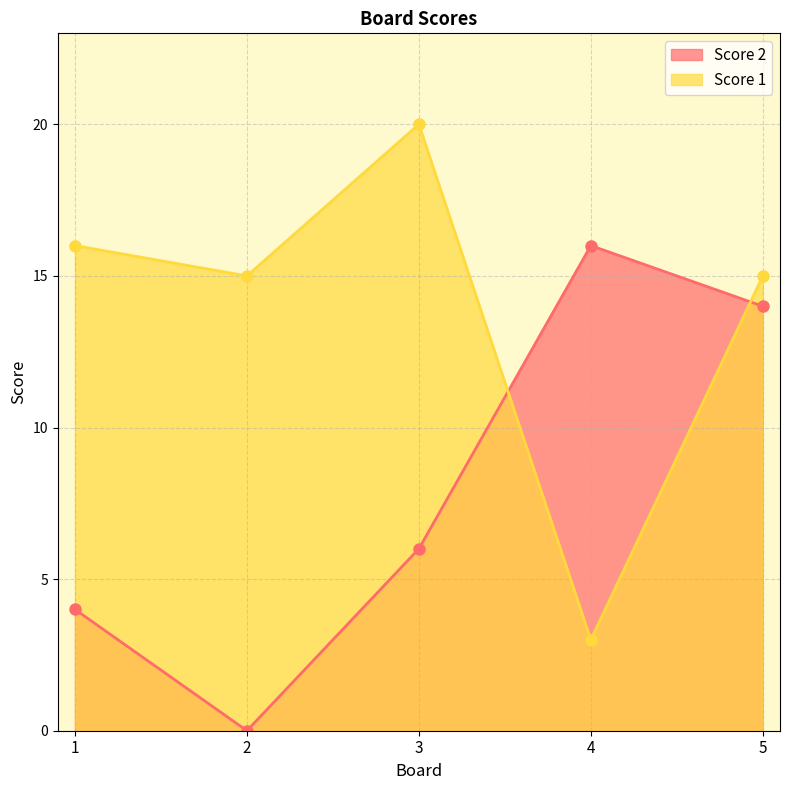

Which series ends up on top after the final intersection of Score 2 and Score 1?

Score 1